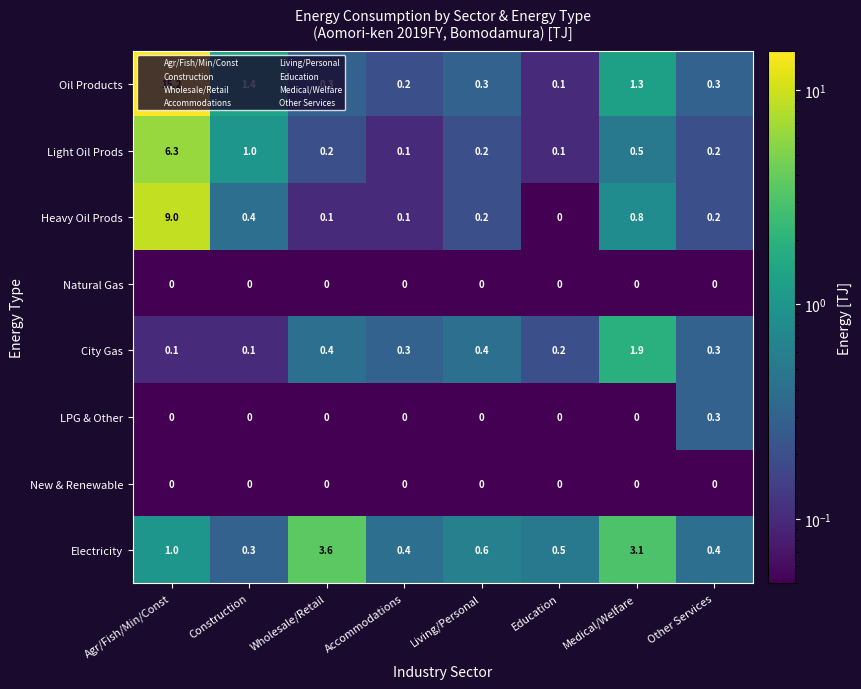

What is the difference between the highest and lowest values at Accommodations?

0.4